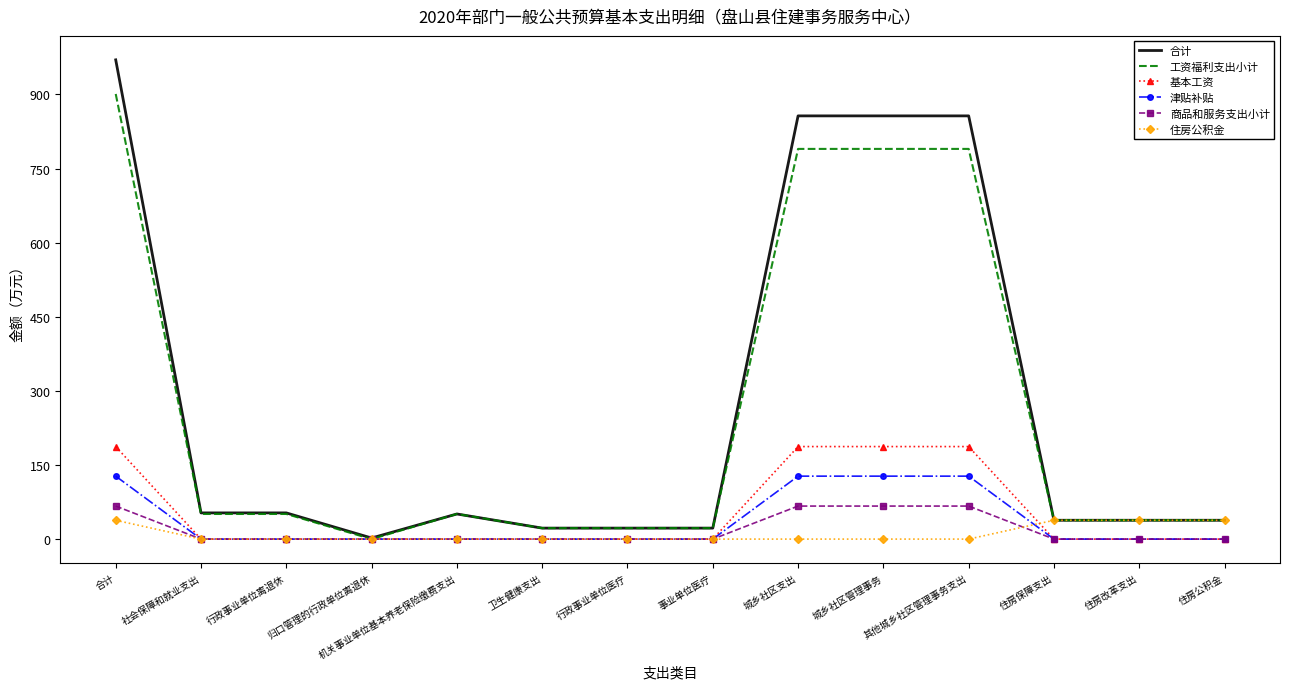

How many values in the 商品和服务支出小计 series exceed 0?

4